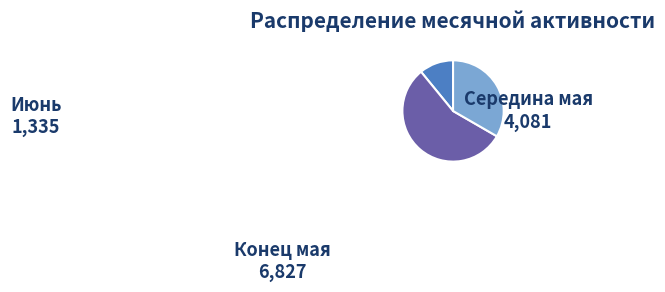

Is there a majority slice in this chart?

Yes